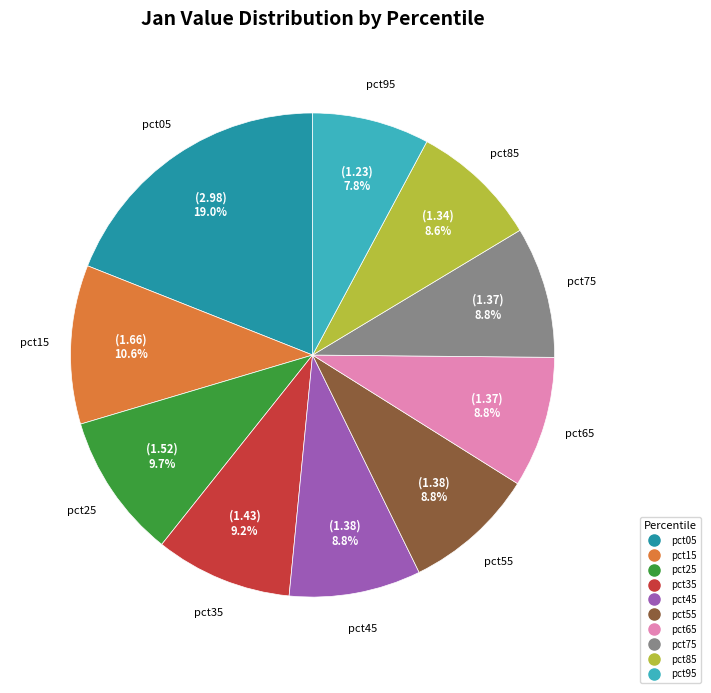

What percentage is NOT represented by pct85?

91.4%